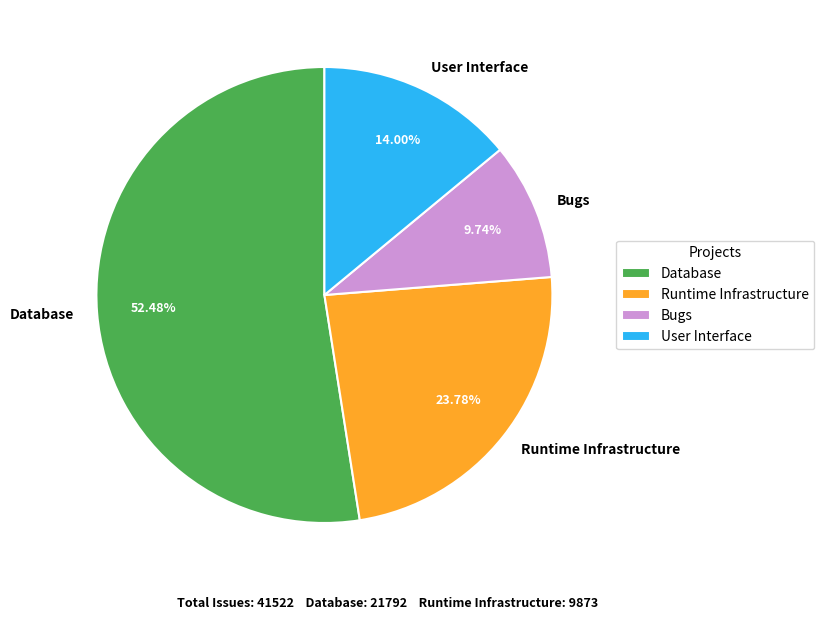

To the nearest percent, what is the combined percentage of User Interface and Database?

66%